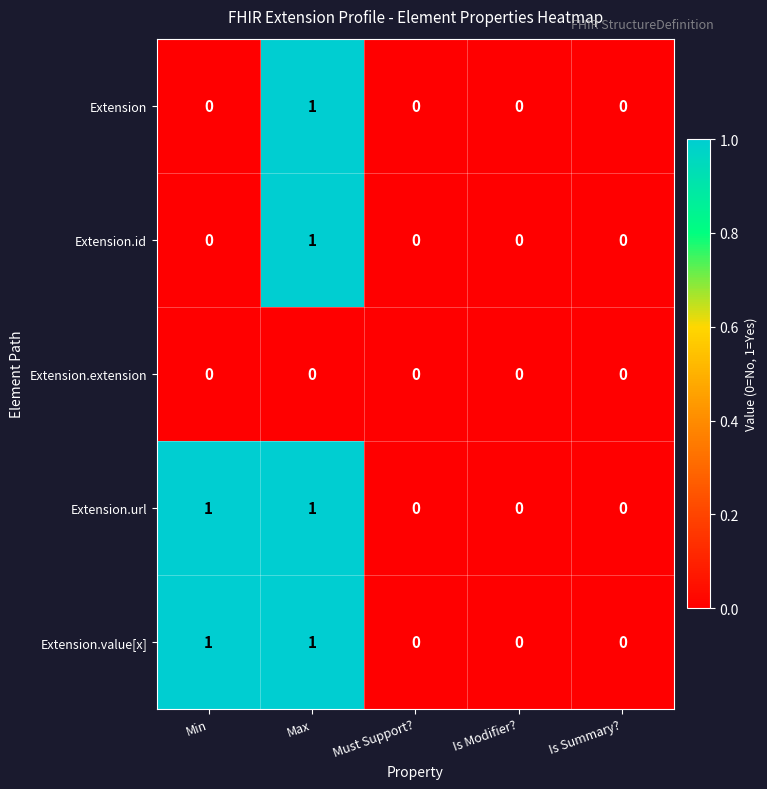

True or false: Extension.url has a value of 0 at Must Support?.

True